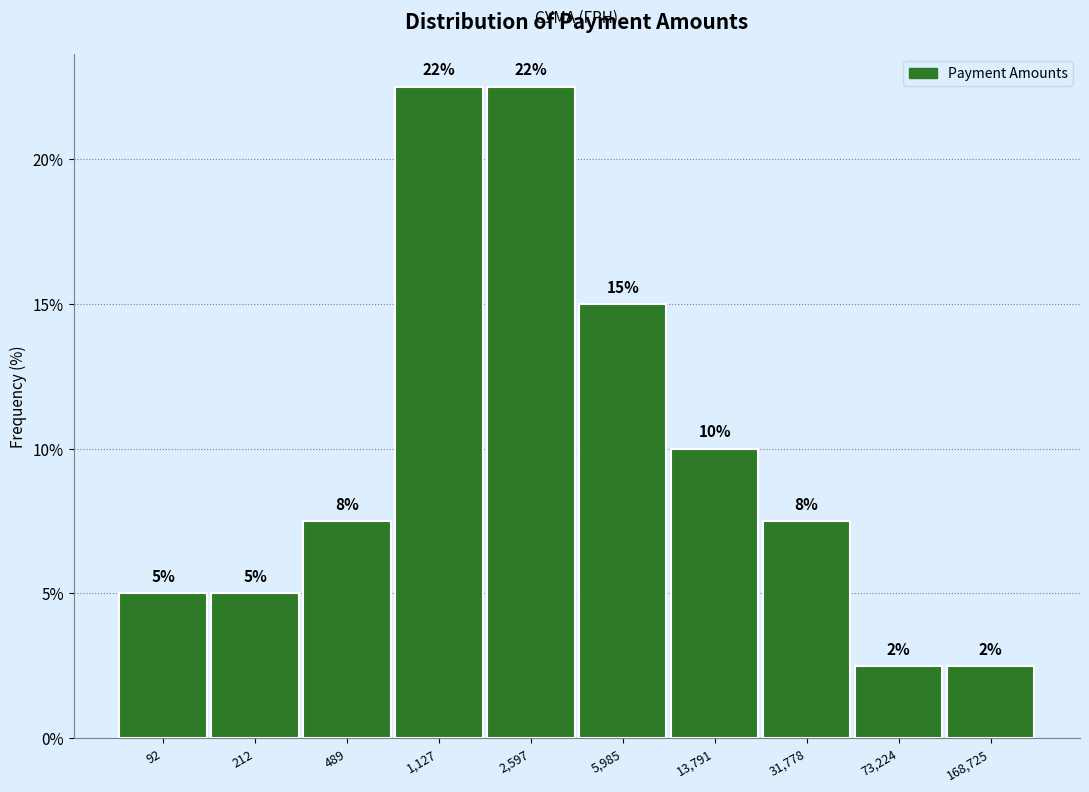

Are the bars horizontal?

No